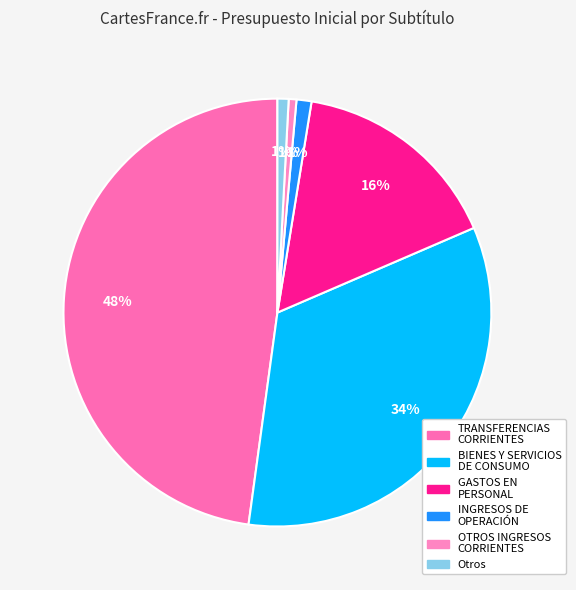

How many slices are in this pie chart?

6